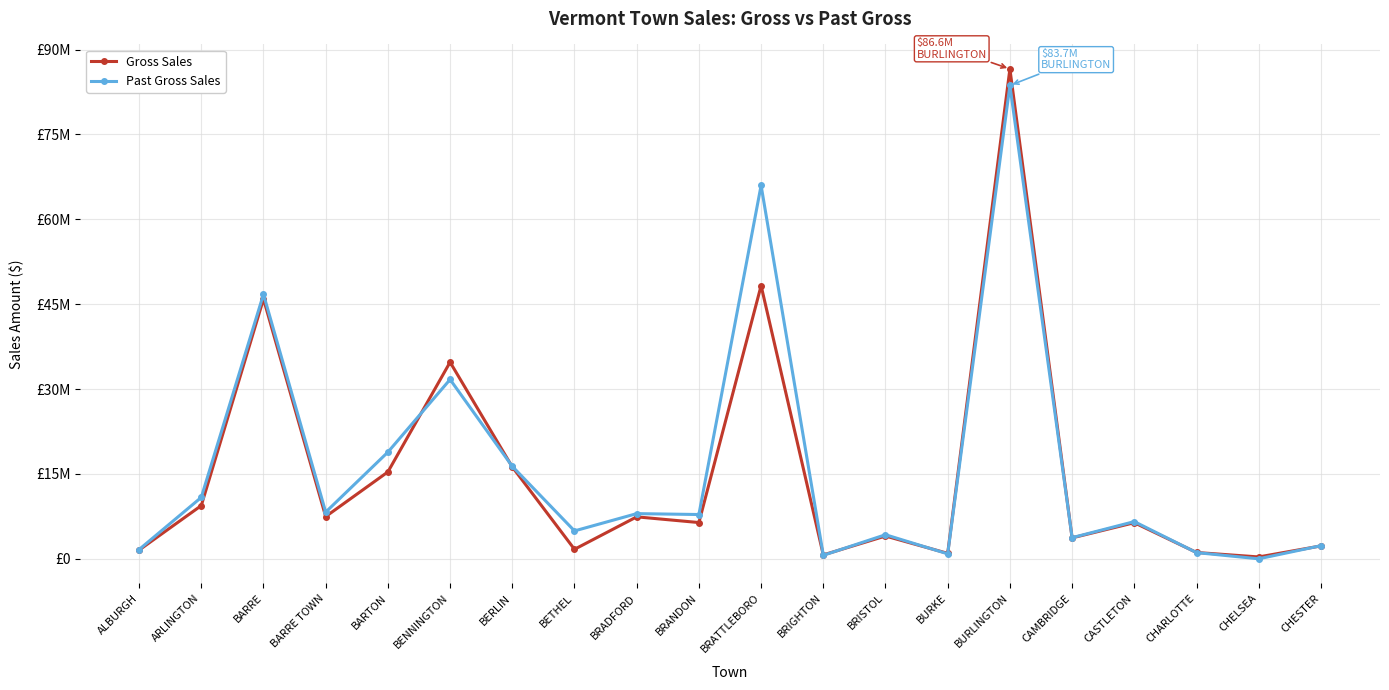

Is this an area chart (filled region under the line)?

No